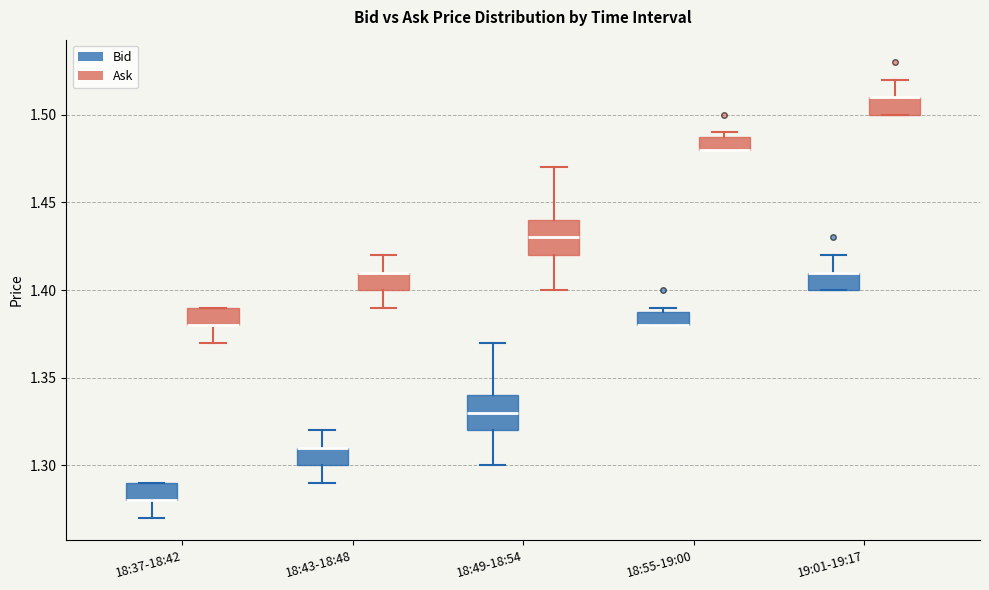

Where is the lower edge of the box for 18:37-18:42 (Ask) on the y-axis? The values are not printed on the chart, so give them approximately, as read against the axis.

1.38